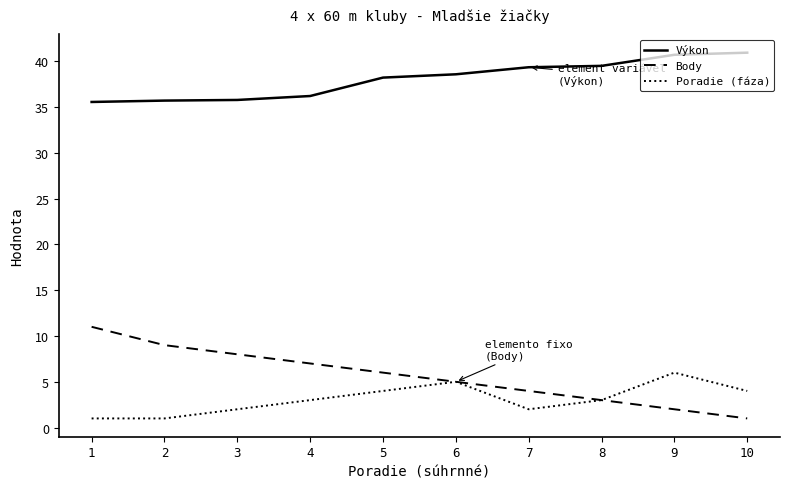

How many series are shown in this chart?

3